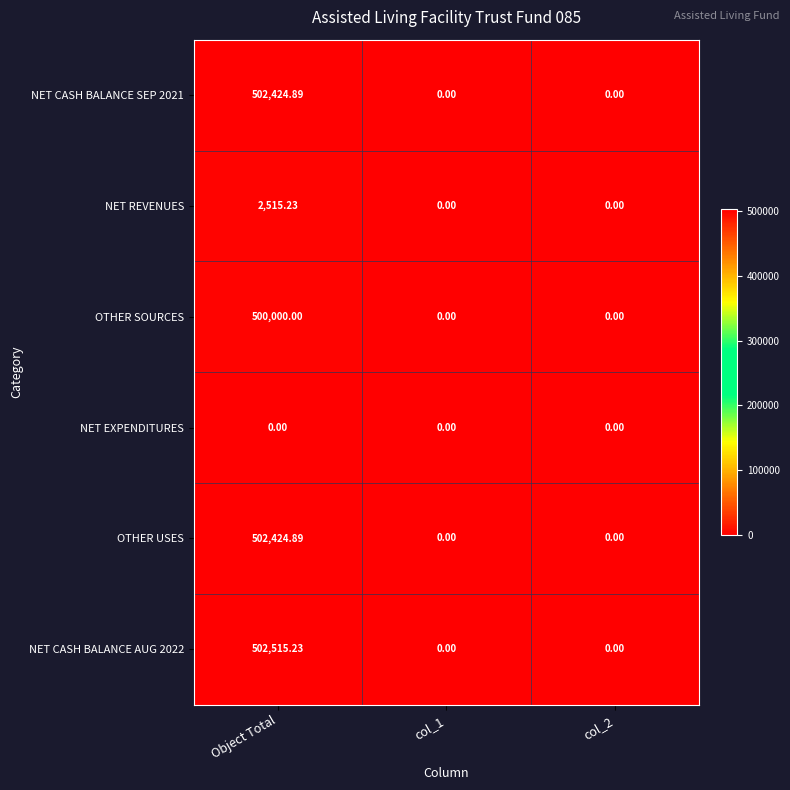

At which label does OTHER USES reach its peak?

Object Total